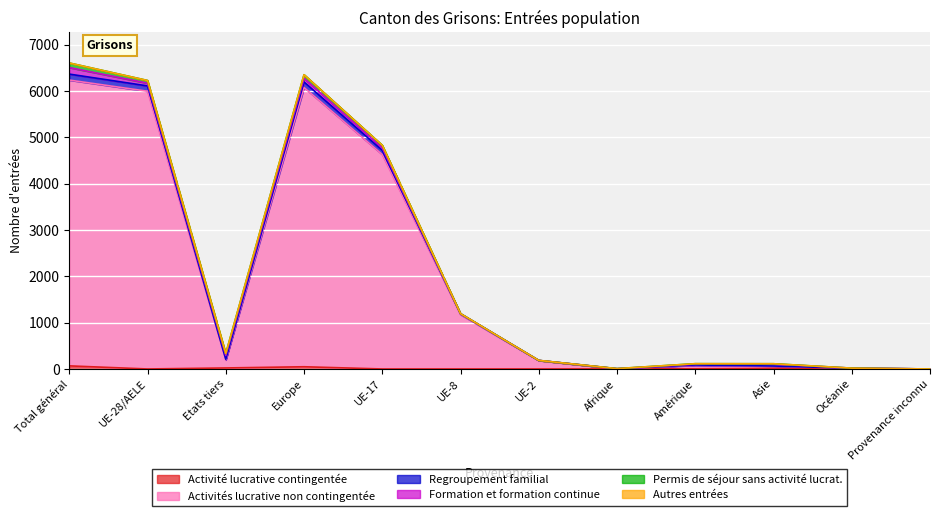

Where is Activité lucrative contingentée nearest to the value 33?

Etats tiers